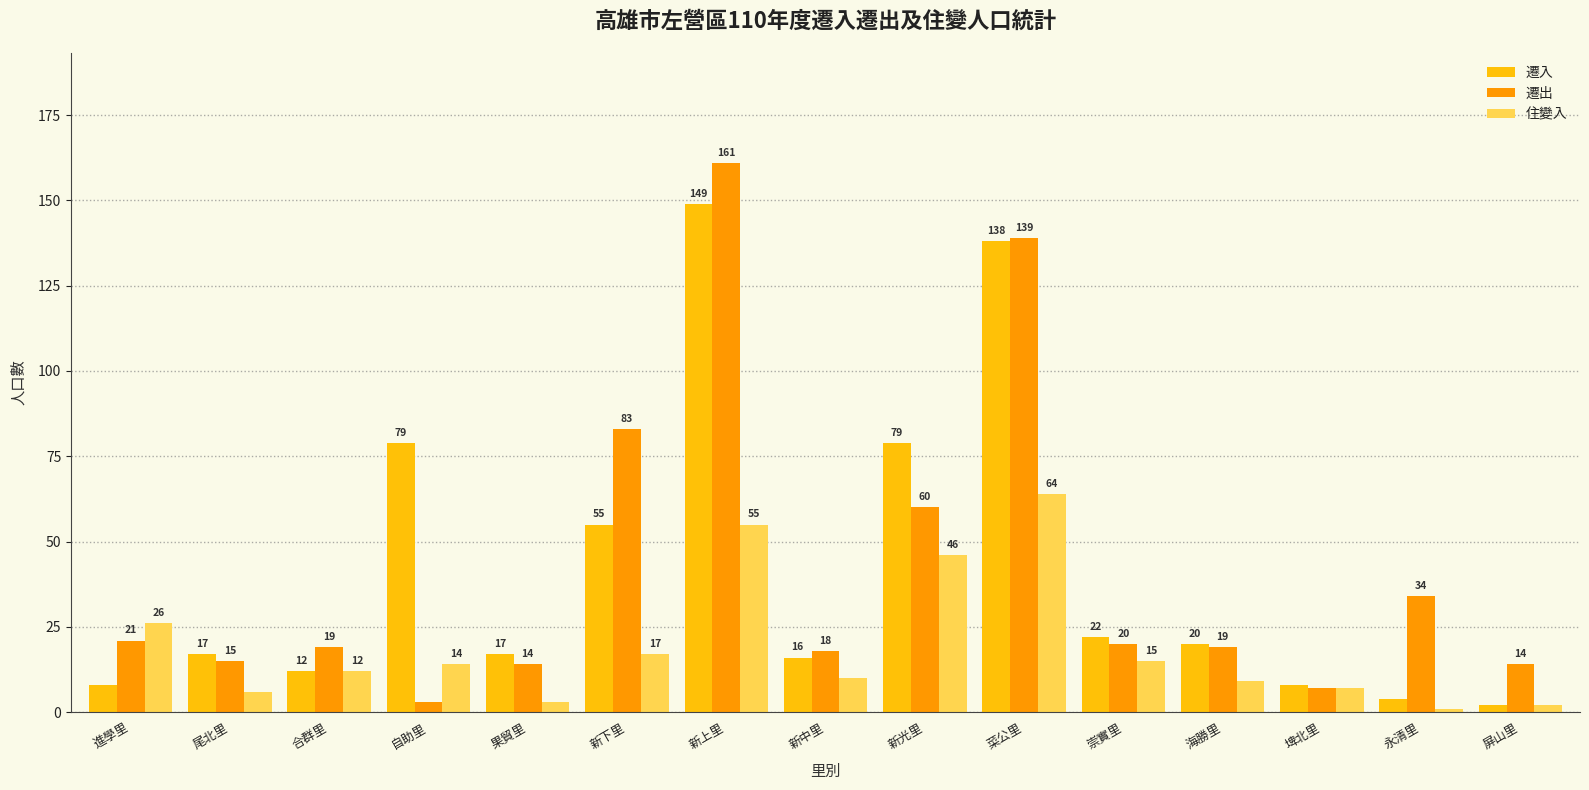

Is it true that 遷出 equals 217 at 菜公里?

False